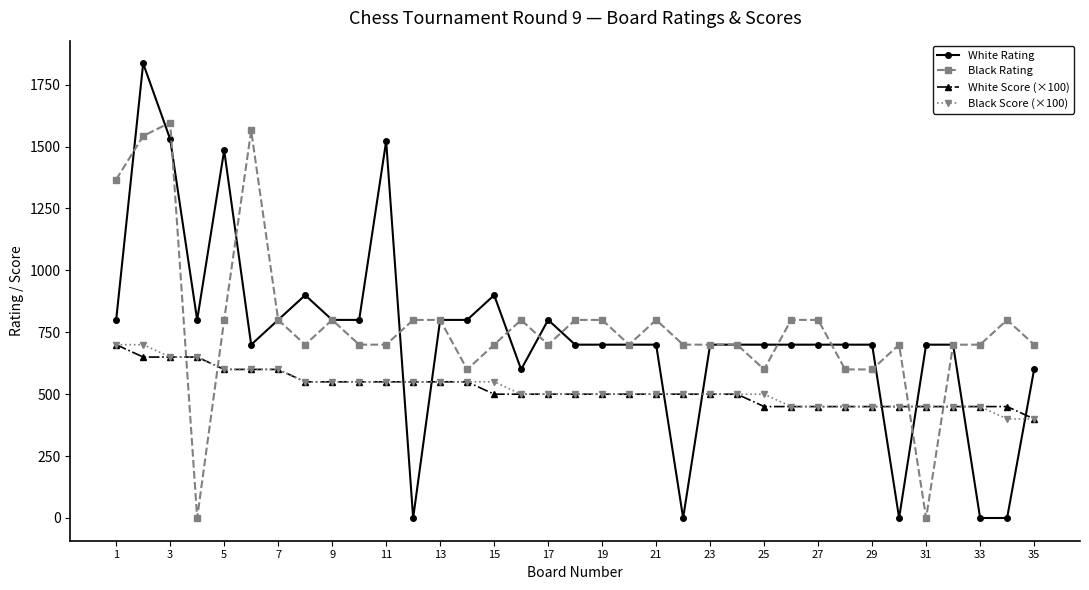

What is the maximum value for White Score (×100)?

700